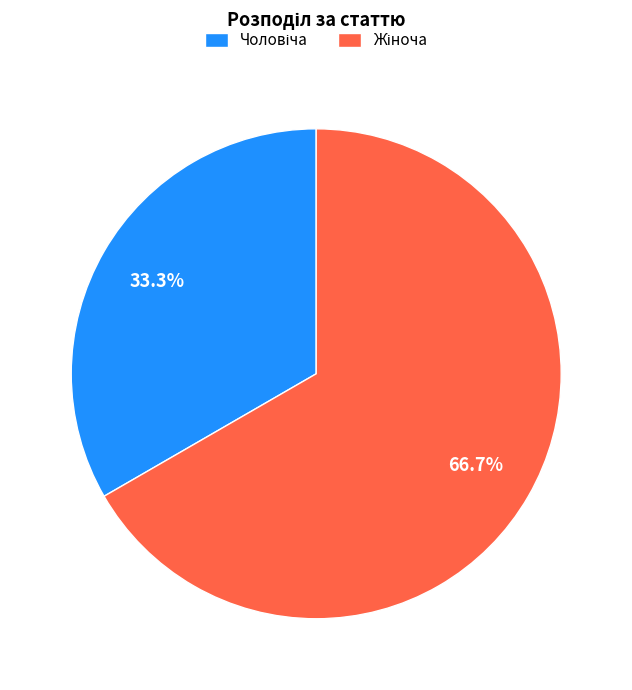

Is there any slice that represents more than half of the pie?

Yes